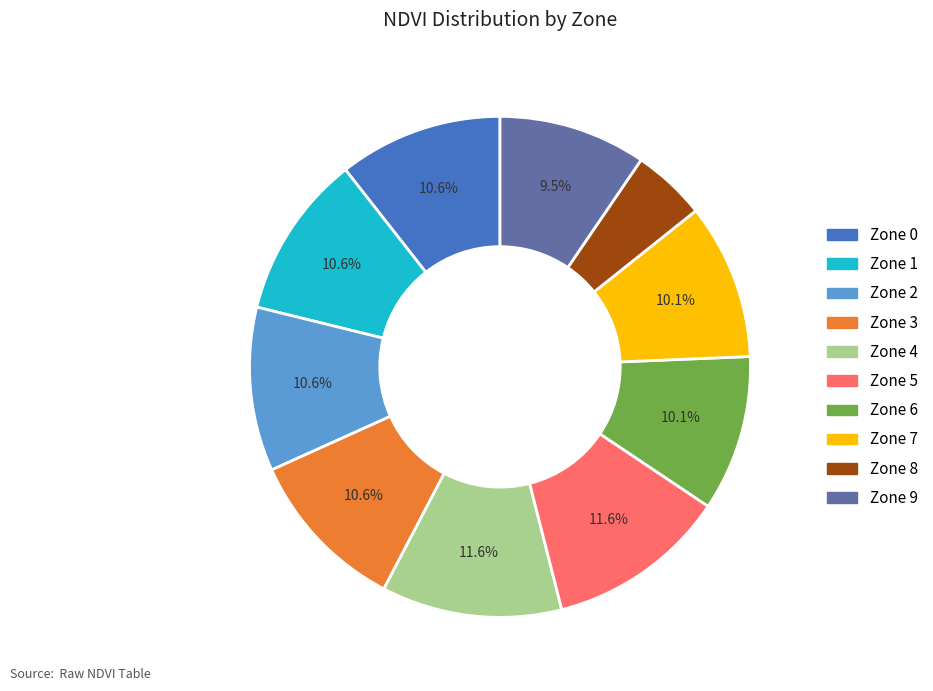

To the nearest percent, what percentage of the pie is Zone 1?

11%